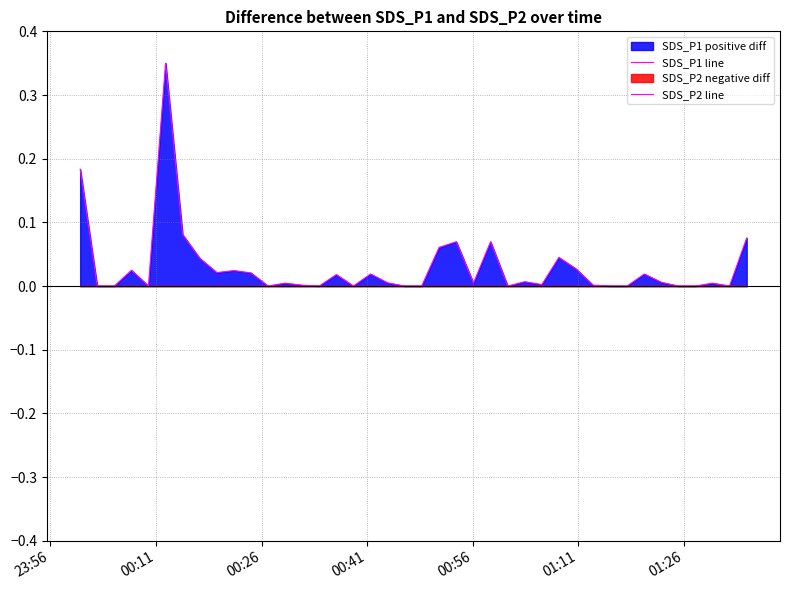

What is the highest value of the SDS_P1 line series?

0.3